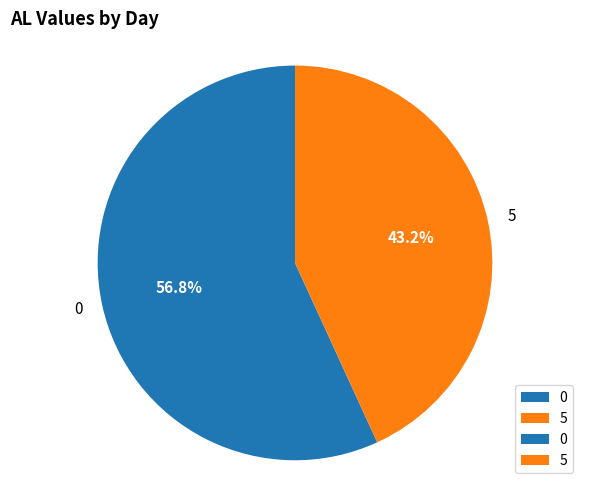

To the nearest percent, what is the difference between the 0 and 5 slice percentages?

14%